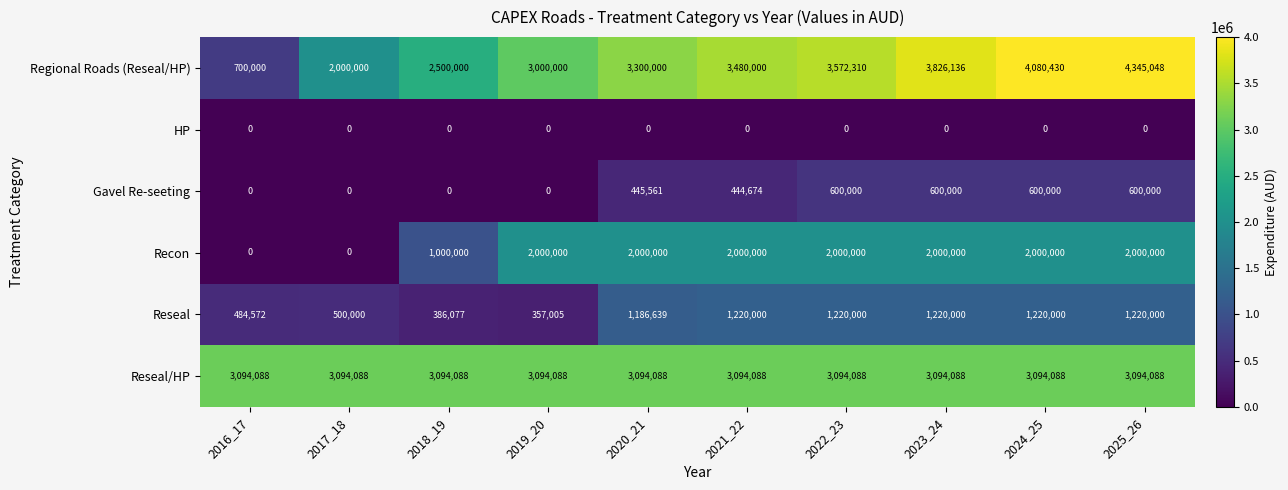

What is the total value across all series at 2024_25?

10994518